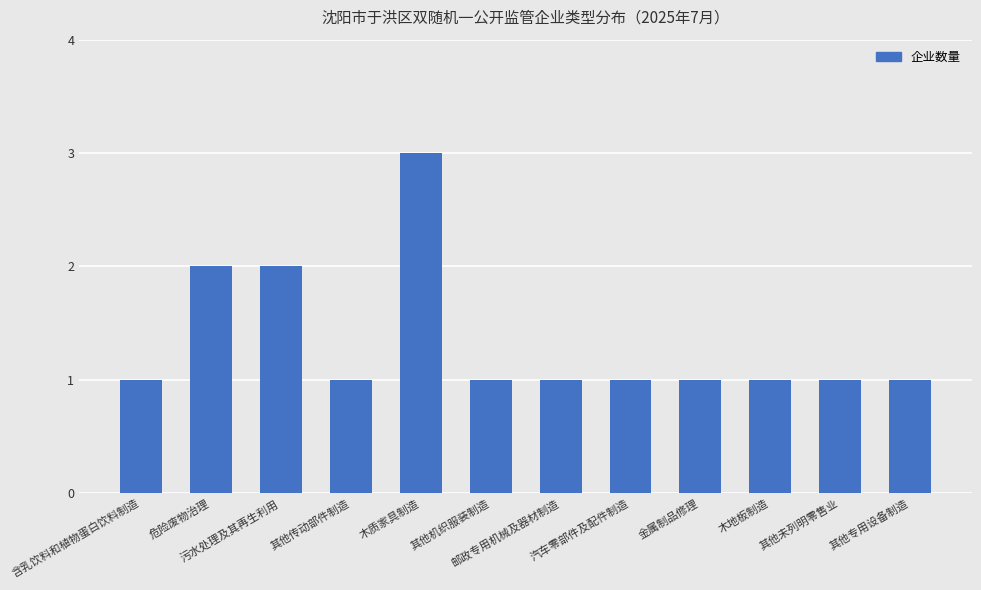

How many bars are there in total?

12